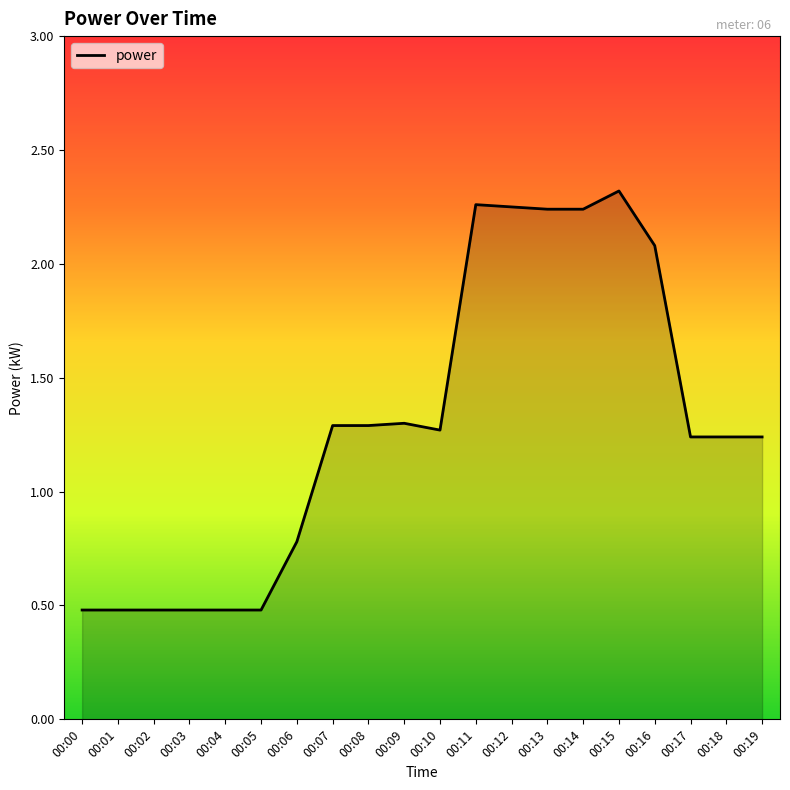

What is the difference between the maximum and minimum values?

1.8